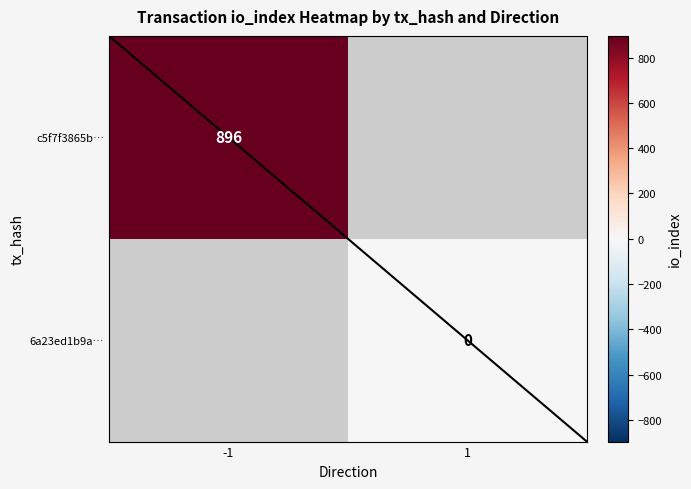

How many distinct data groups are displayed?

2